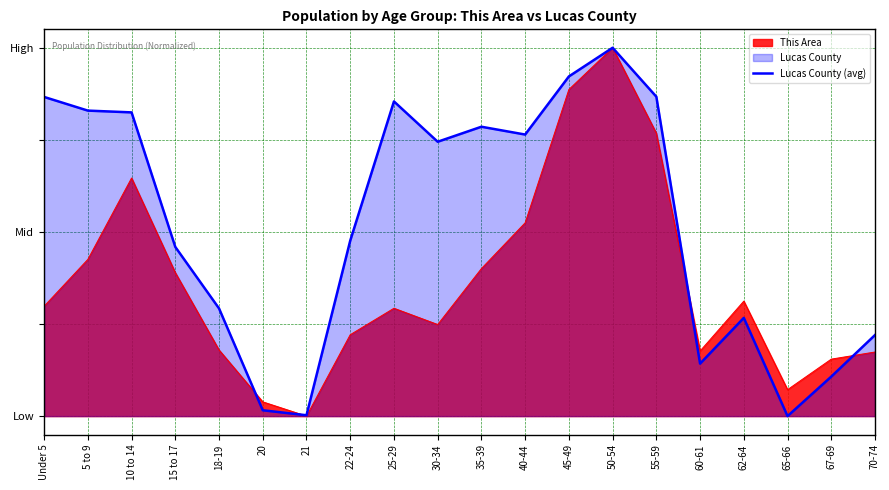

What is the average value?

0.5